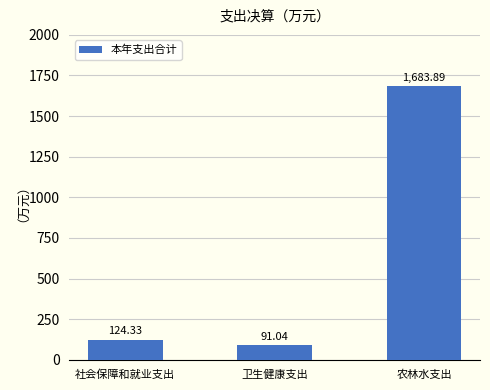

At which label is the value closest to 887?

社会保障和就业支出